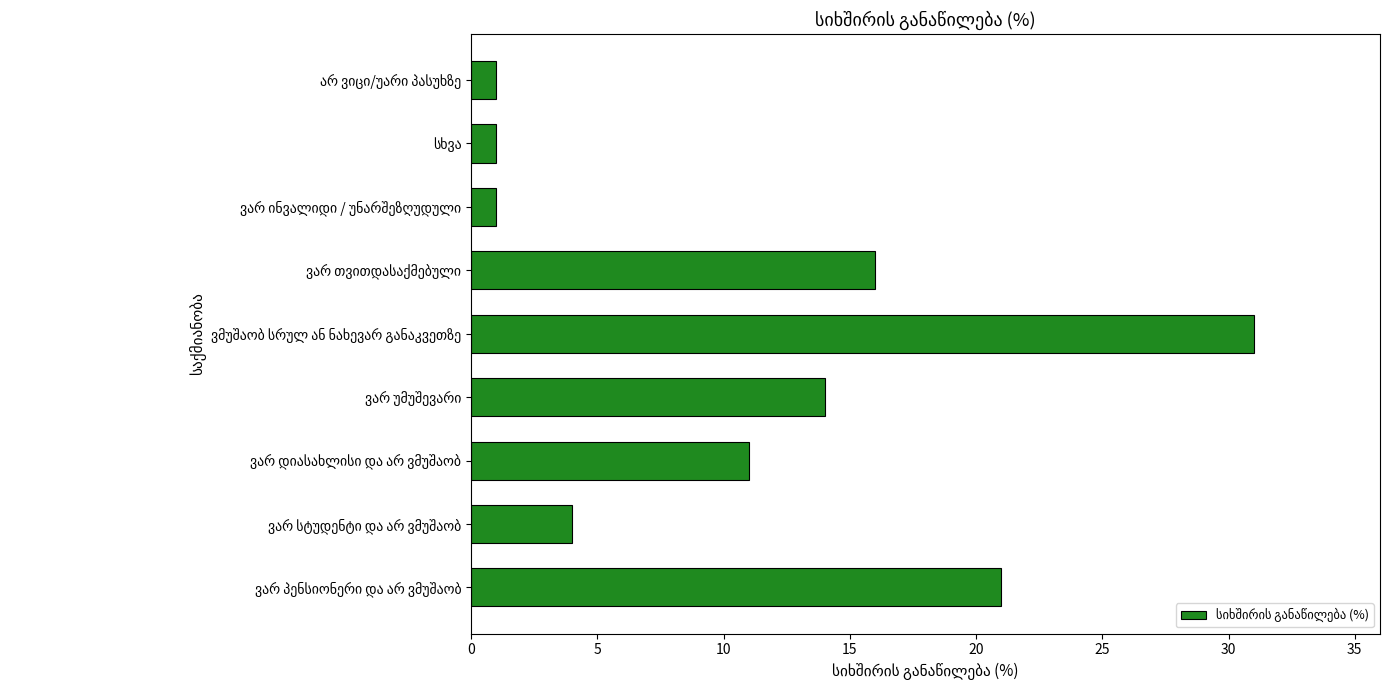

What is the sum of all values?

100